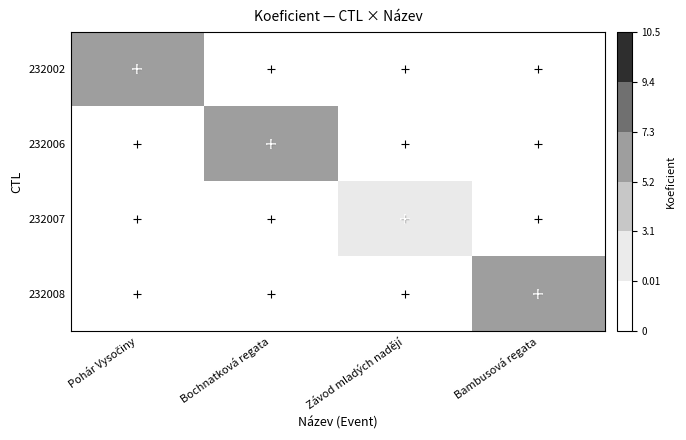

Which series changed the most between Pohár Vysočiny and Bochnatková regata?

232002